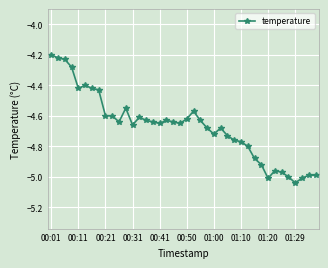

What is the difference between the second highest and minimum values?

0.8